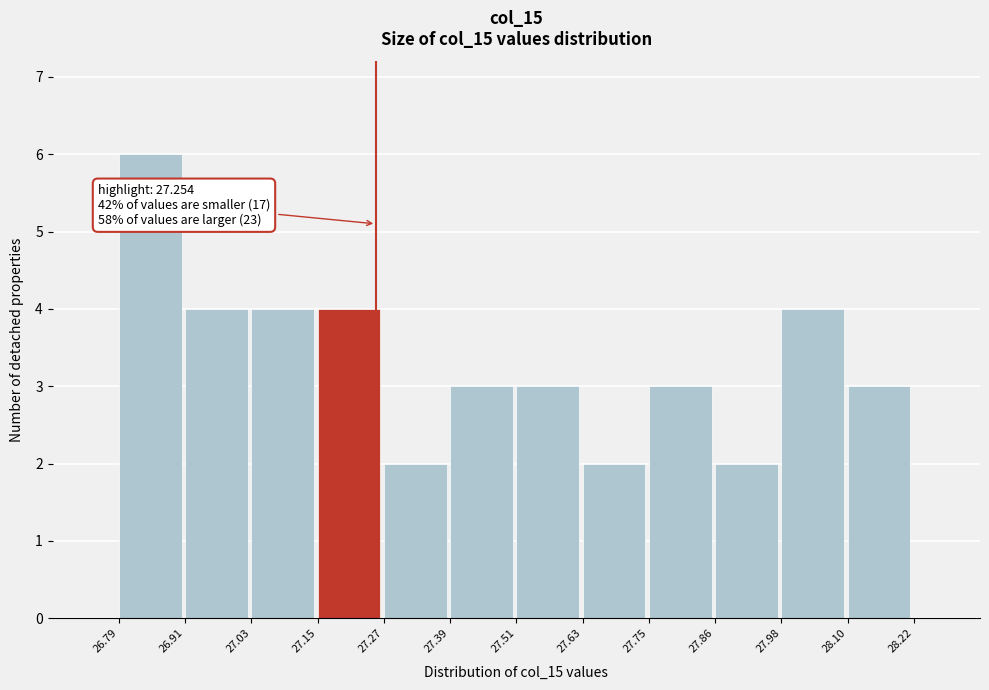

Which range on the x-axis has the tallest bar?

26.79 to 26.91